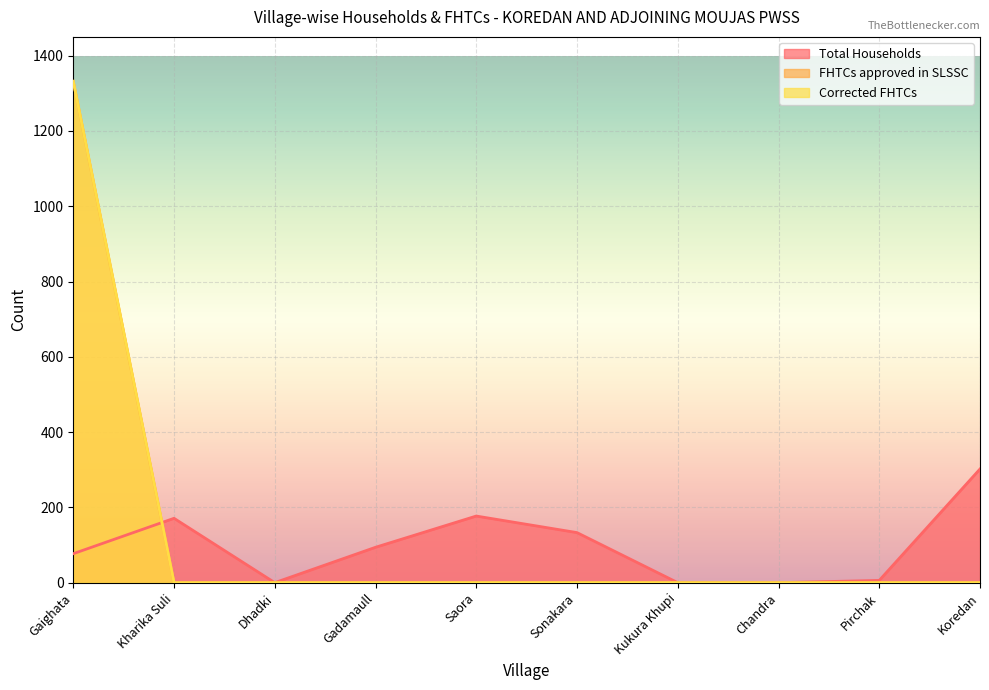

What is the total value across all series at Pirchak?

6